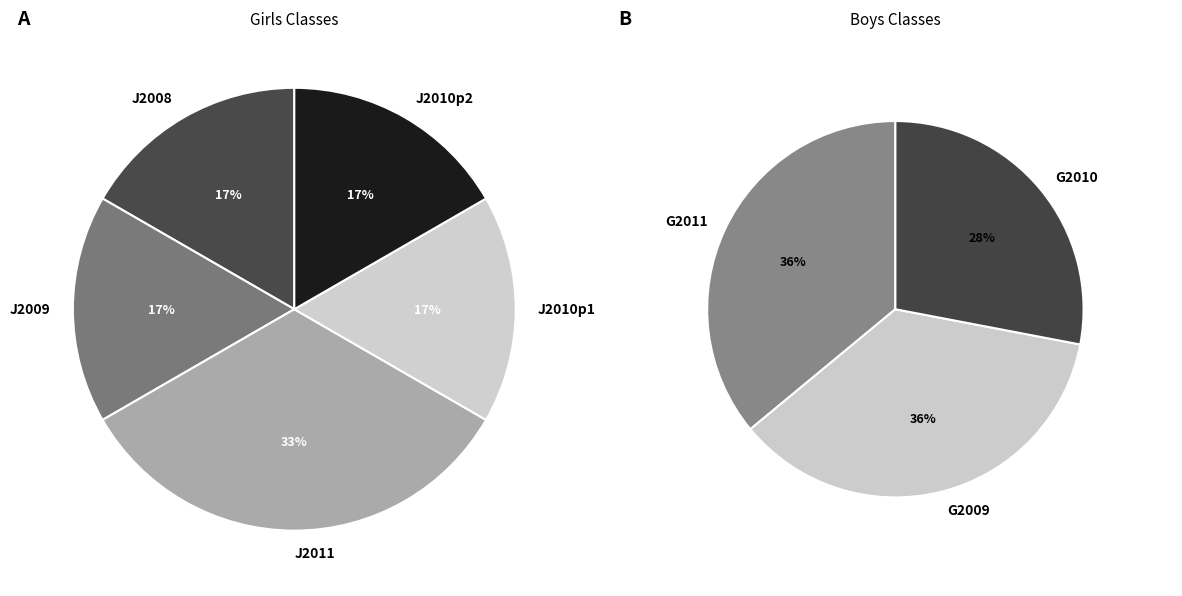

Which slice is the smallest?

J2008